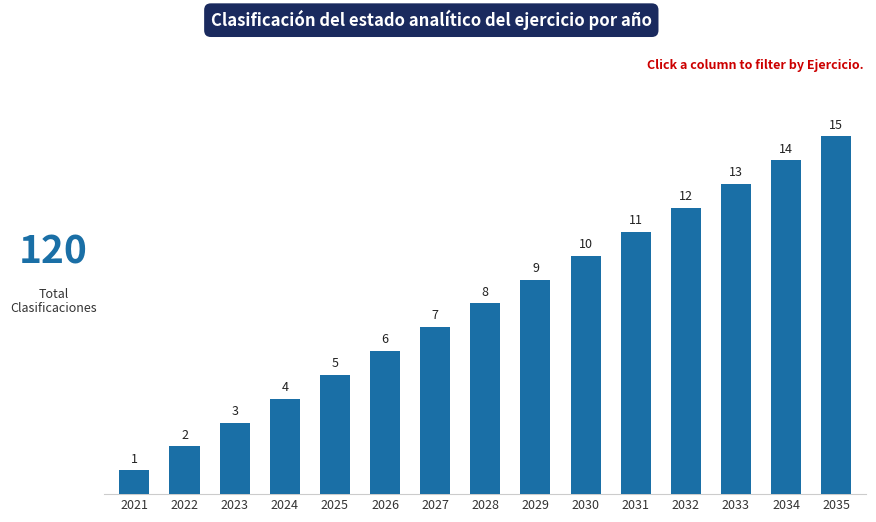

What is the ratio of the value at 2031 to the value at 2029?

1.2